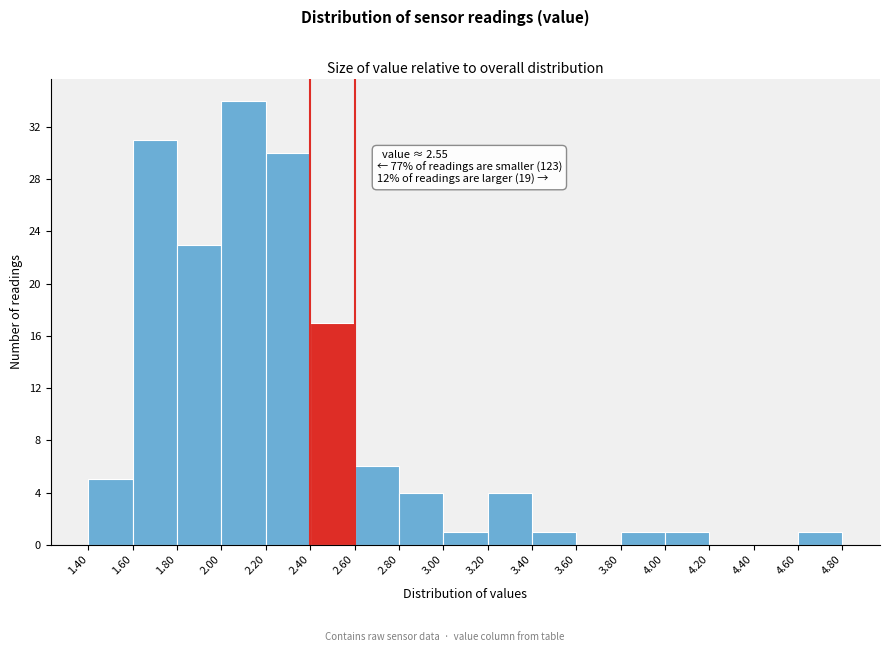

Which range on the x-axis has the tallest bar?

2.00 to 2.20